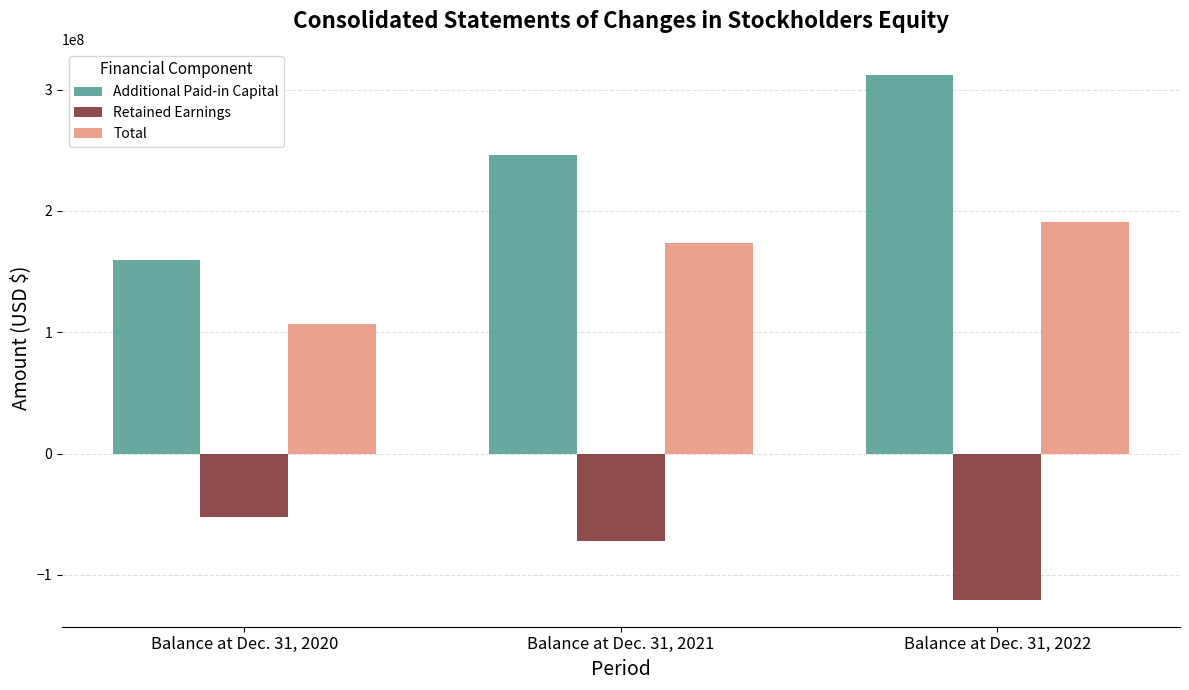

Are the bars horizontal?

No